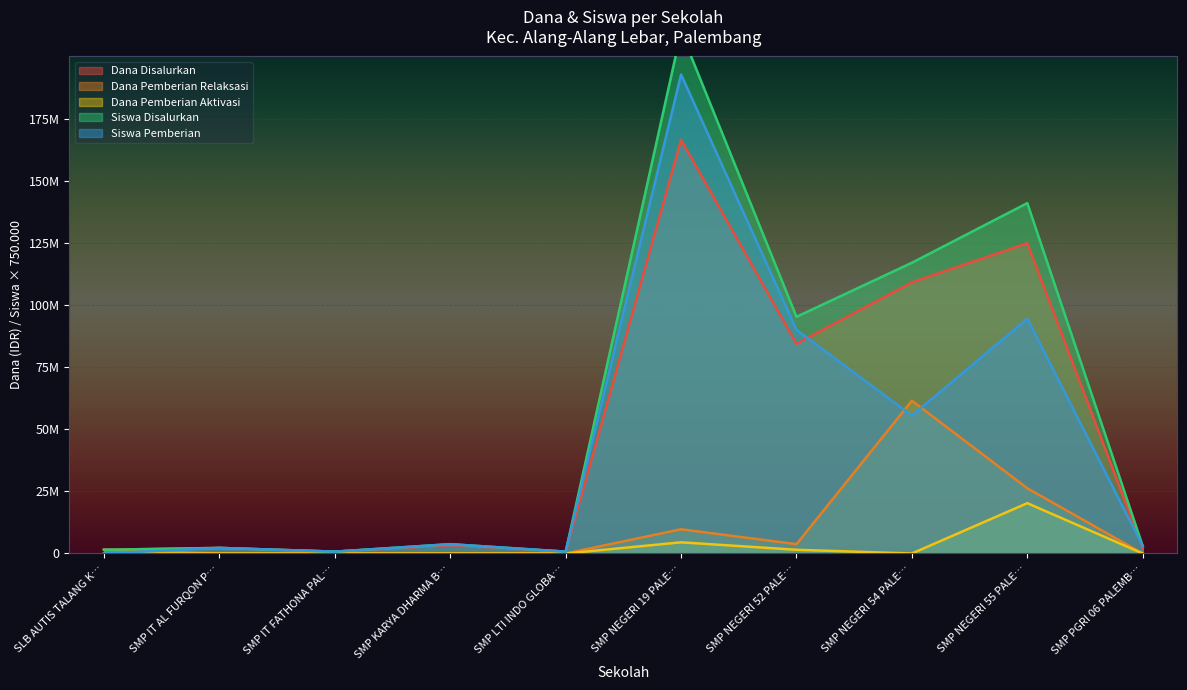

True or false: Dana Pemberian Relaksasi and Siswa Disalurkan cross at least once.

False